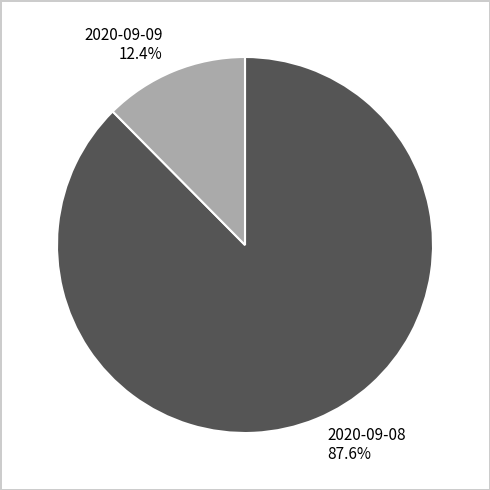

To the nearest percent, what is the average slice percentage?

50%